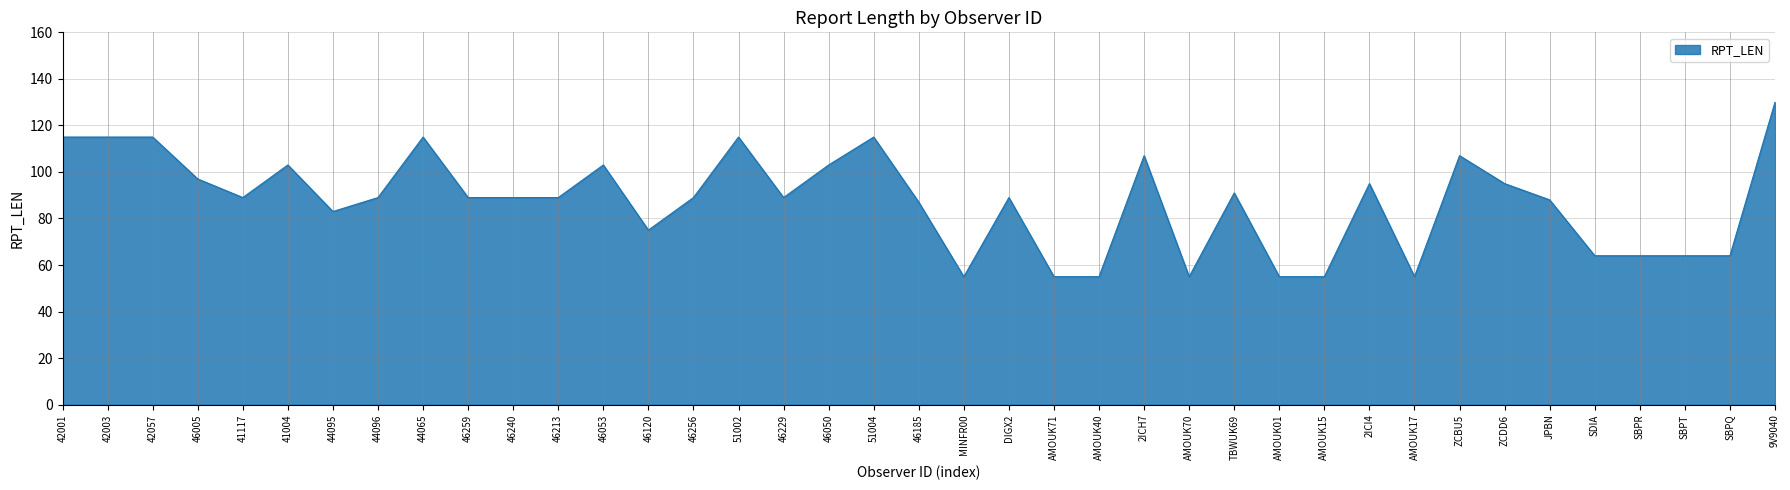

Which label corresponds to the largest value in the chart?

9V9040